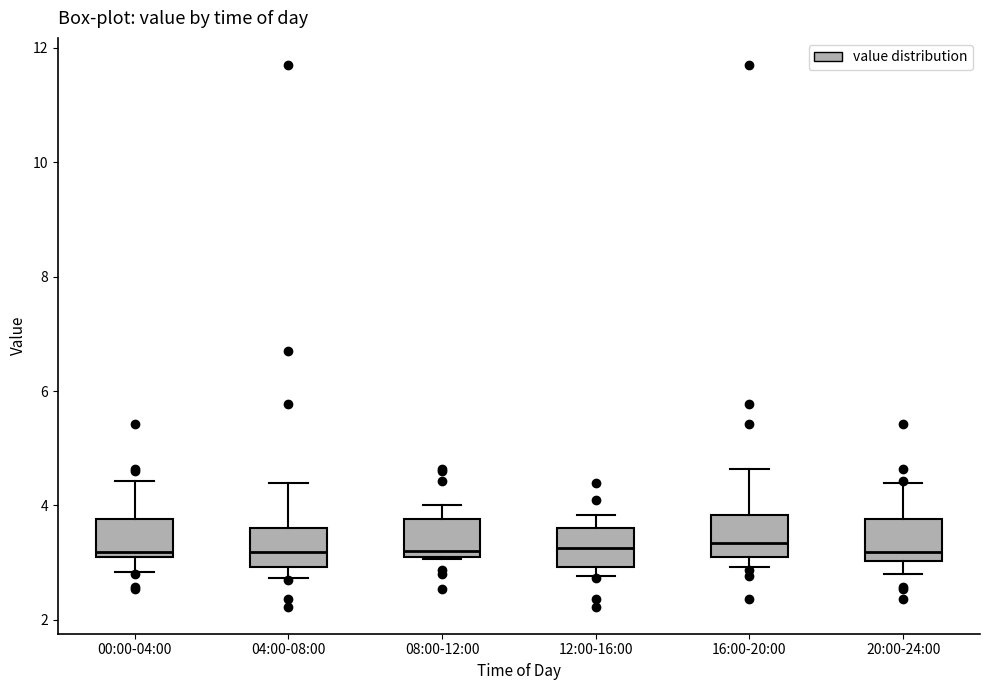

Reading left to right, transcribe this box plot: for each box, give where its median line is, the range the box spans, and where its two whiskers end, as read against the y-axis. The values are not printed on the chart, so give them approximately, as read against the axis.

00:00-04:00: median 3.2, box 3.0 to 3.8, whiskers 2.8 to 4.4
04:00-08:00: median 3.2, box 3.0 to 3.6, whiskers 2.8 to 4.4
08:00-12:00: median 3.2 (just above the box's lower edge), box 3.2 to 3.8, whiskers 3.0 to 4.0
12:00-16:00: median 3.2, box 3.0 to 3.6, whiskers 2.8 to 3.8
16:00-20:00: median 3.4, box 3.2 to 3.8, whiskers 3.0 to 4.6
20:00-24:00: median 3.2, box 3.0 to 3.8, whiskers 2.8 to 4.4